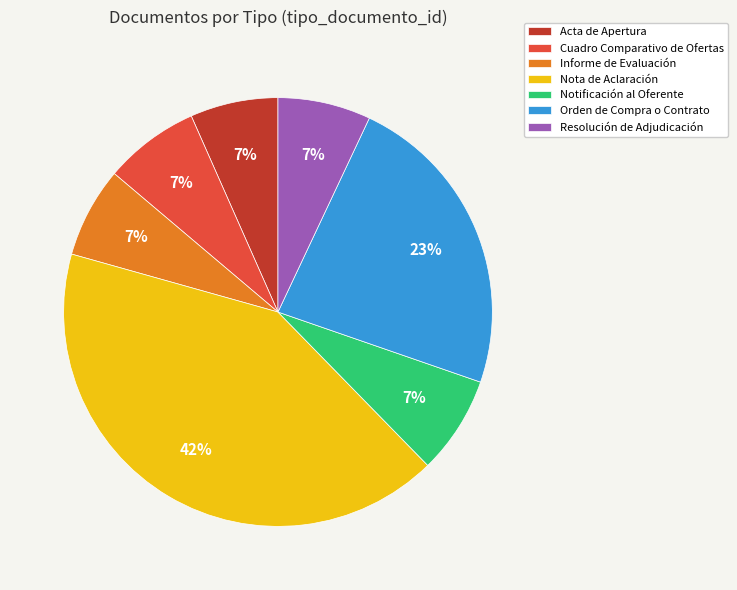

How many slices are in this pie chart?

7